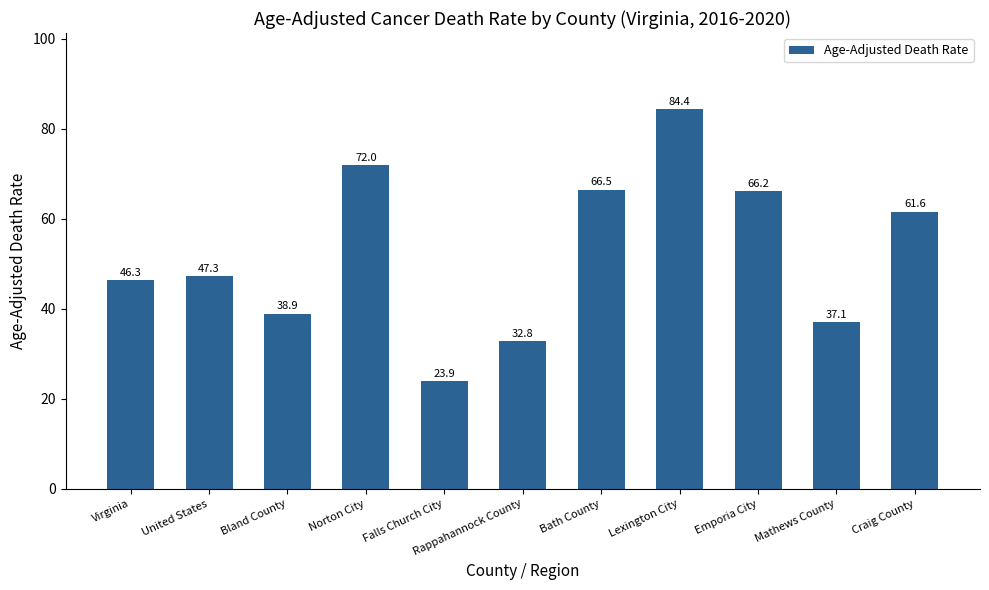

Reading right to left, extract all data points from this chart.

61.6	37.1	66.2	84.4	66.5	32.8	23.9	72.0	38.9	47.3	46.3